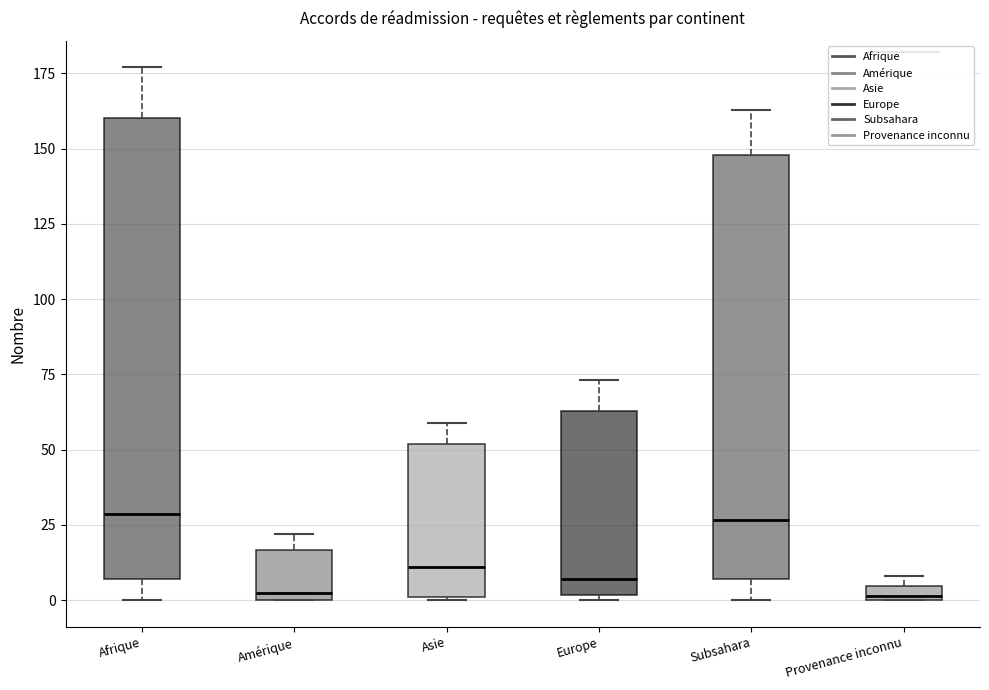

Where does the upper whisker of the box for Afrique end on the y-axis? The values are not printed on the chart, so give them approximately, as read against the axis.

175